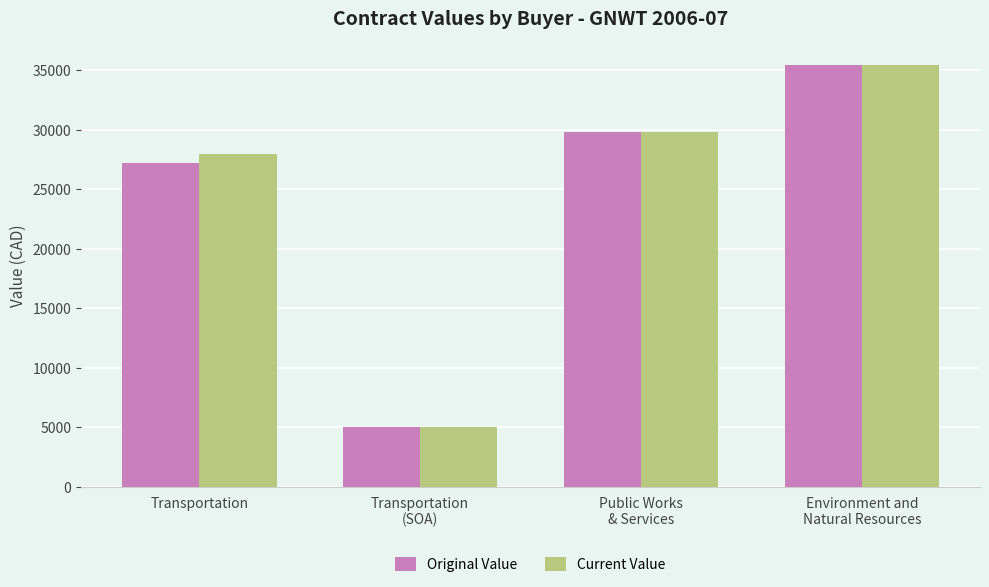

What is the approximate value of Original Value at Transportation?

27211